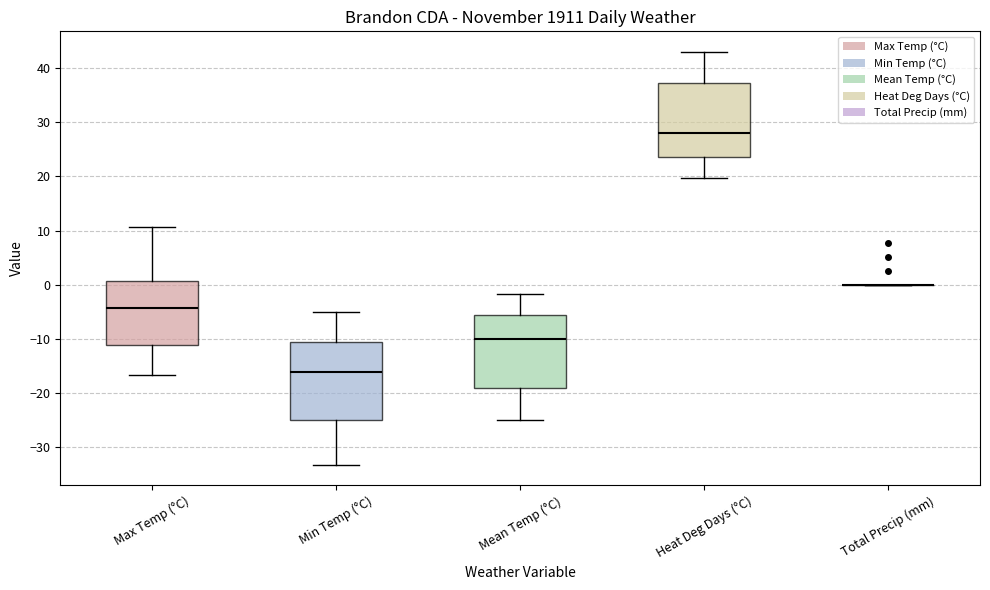

Reading left to right, transcribe this box plot: for each box, give where its median line is, the range the box spans, and where its two whiskers end, as read against the y-axis. The values are not printed on the chart, so give them approximately, as read against the axis.

Max Temp (°C): median -4, box -11 to 1, whiskers -17 to 11
Min Temp (°C): median -16, box -25 to -11, whiskers -33 to -5
Mean Temp (°C): median -10, box -19 to -6, whiskers -25 to -2
Heat Deg Days (°C): median 28, box 24 to 37, whiskers 20 to 43
Total Precip (mm): box collapsed to a line at 0, whiskers 0 to 0